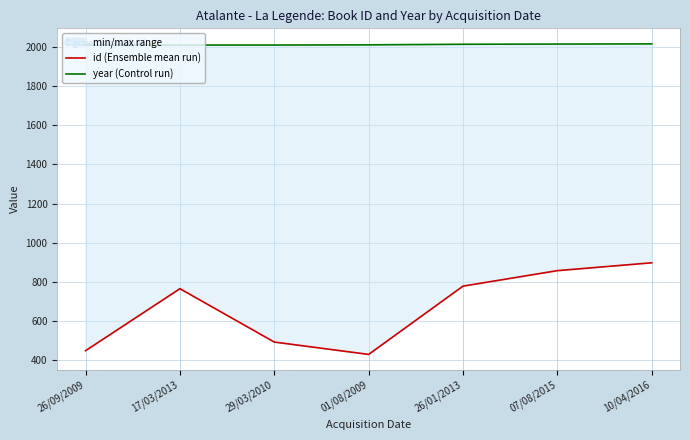

List the series in order of their peak value, lowest first.

id (Ensemble mean run), year (Control run)